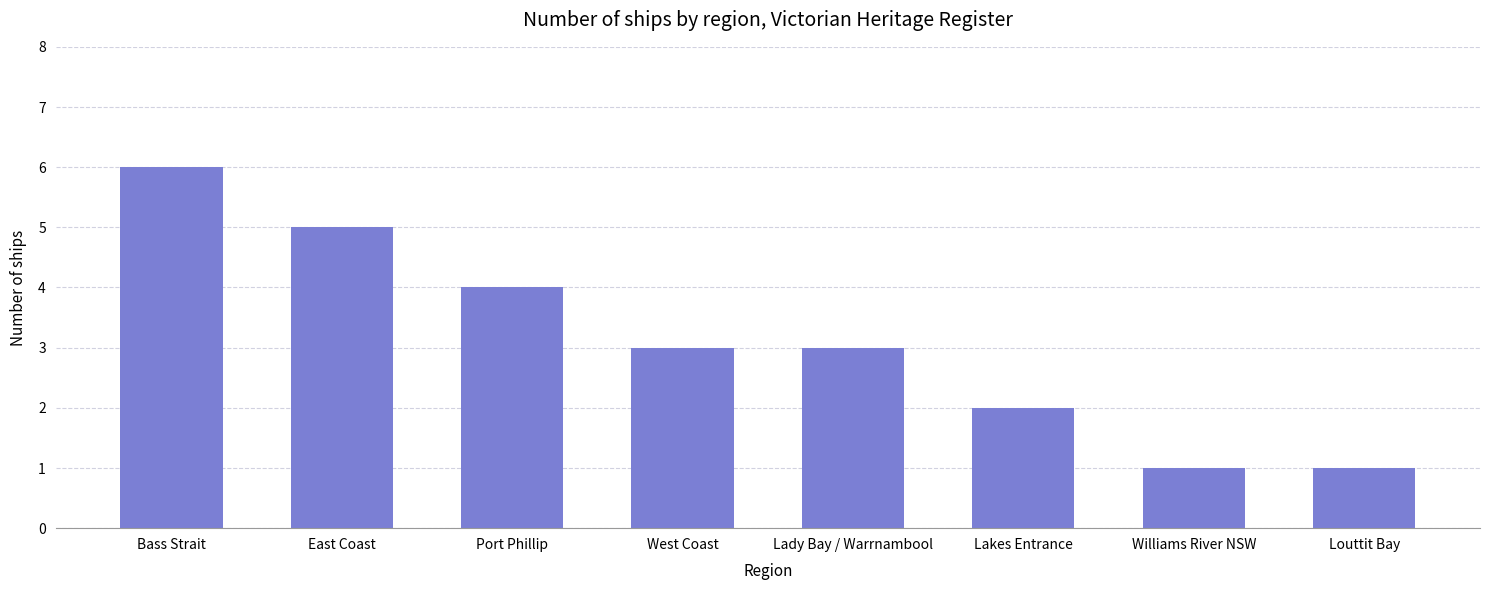

At which label does the data first exceed 3?

Bass Strait